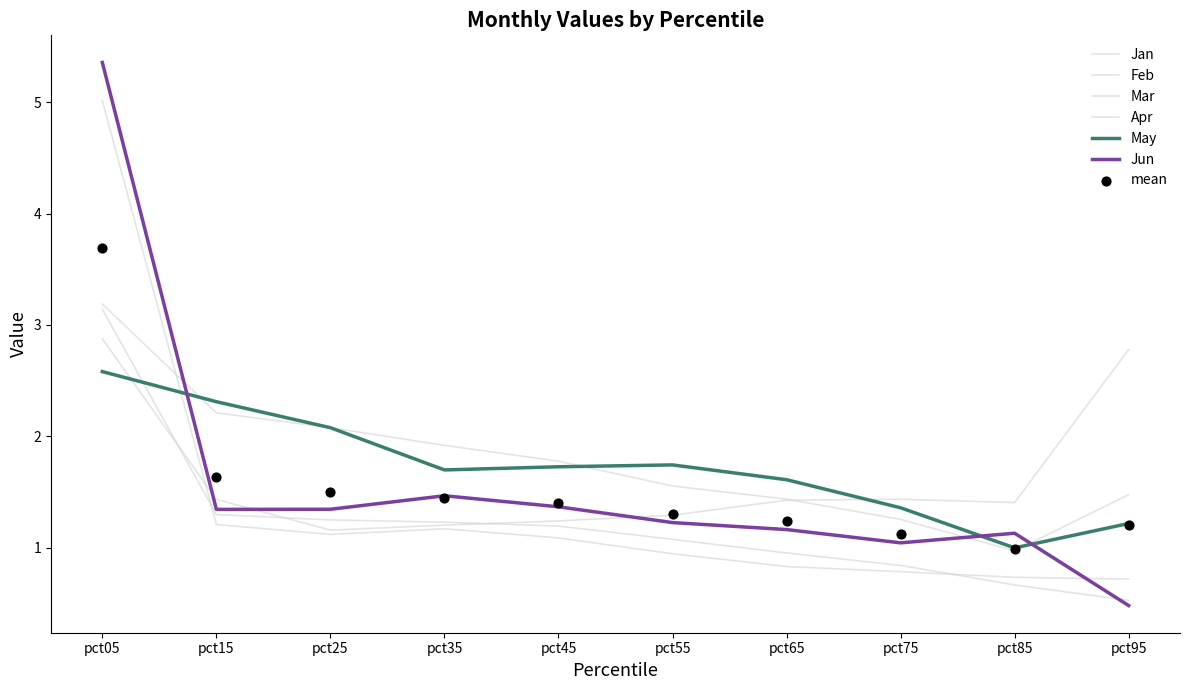

Which series contains the lowest Y value?

Jun